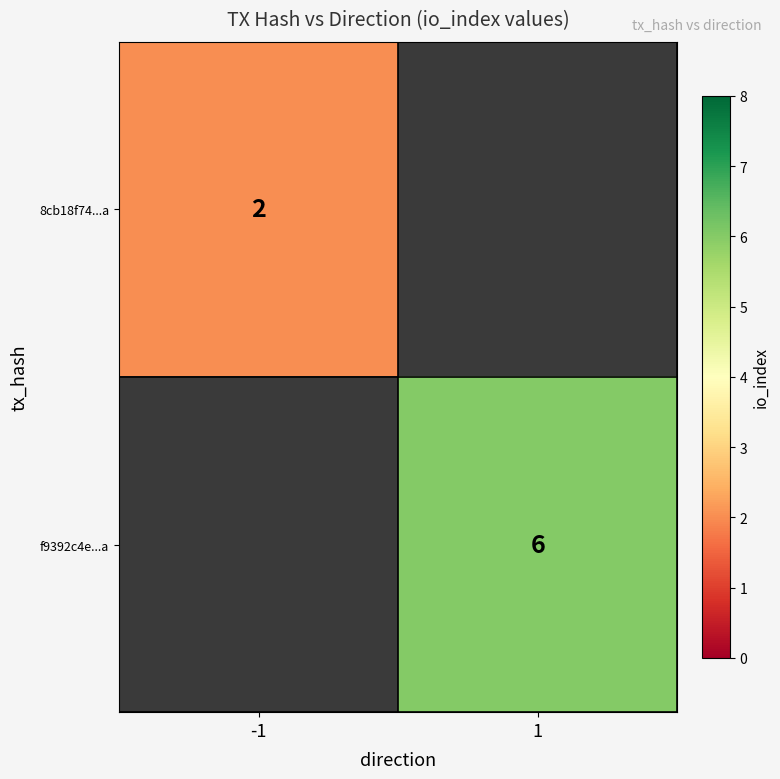

True or false: f9392c4e...a has a value of 9 at 1.

False